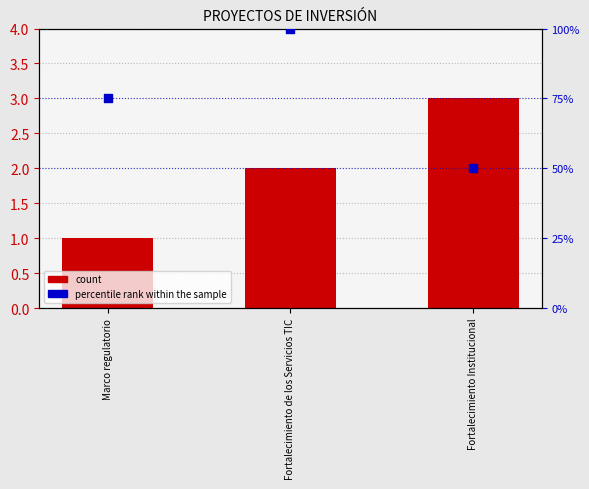

At how many categories does at least one series exceed 63?

2